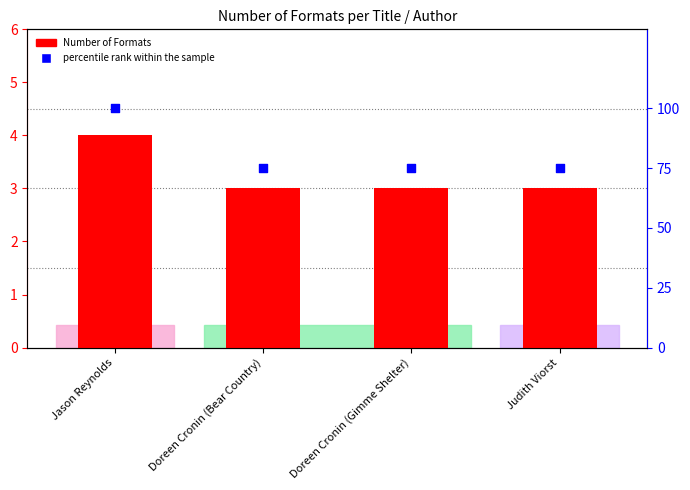

At which category is the sum across all series the highest?

Jason Reynolds